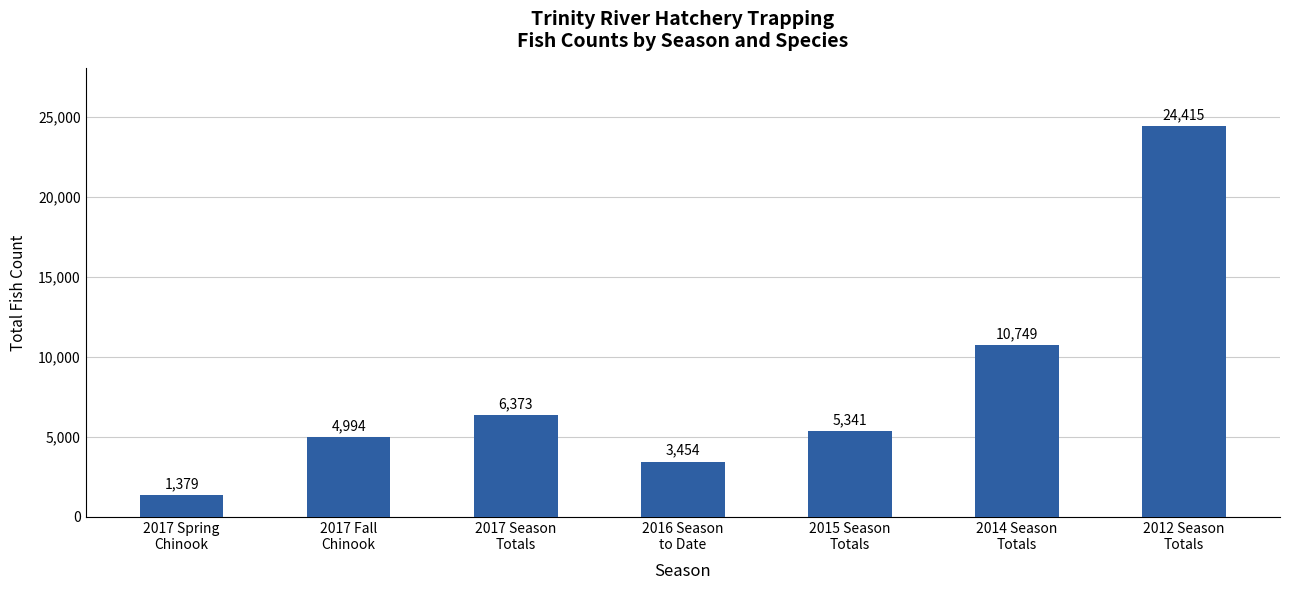

Reading left to right, transcribe all the data shown in this chart.

1379	4994	6373	3454	5341	10749	24415